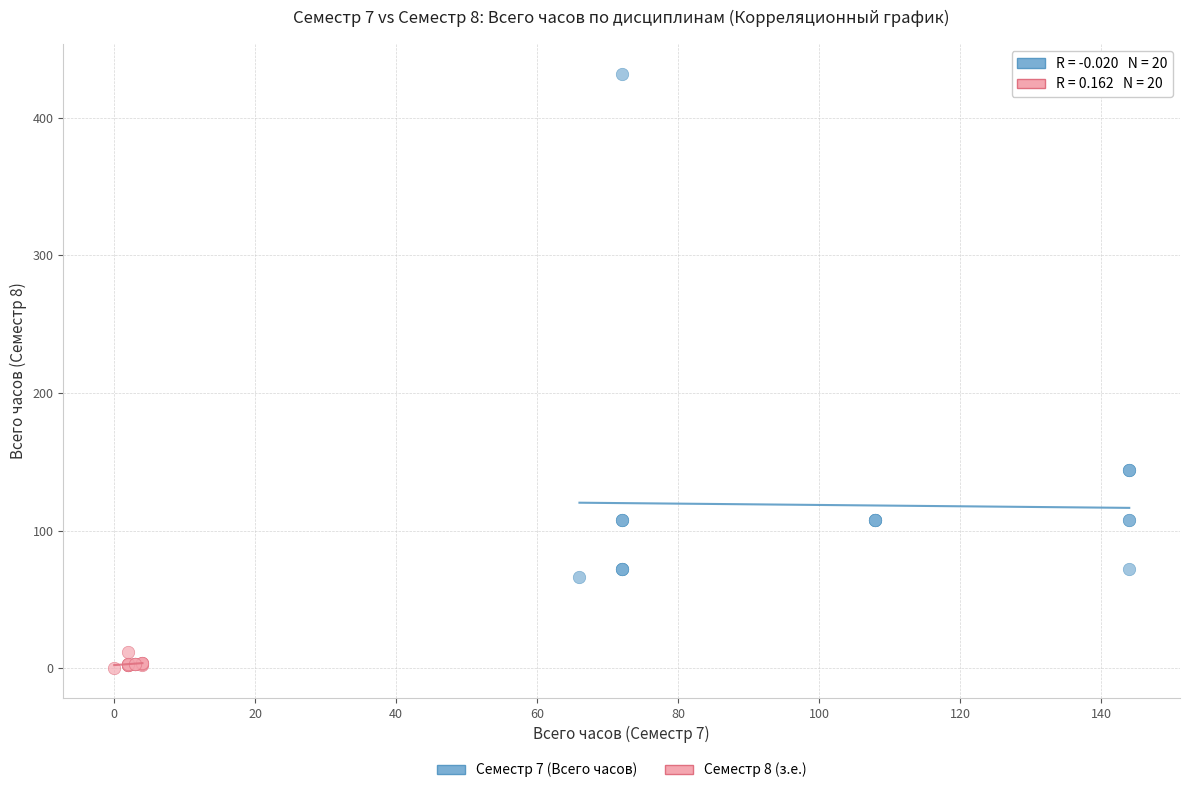

Which series reaches the maximum Y coordinate?

Семестр 7 (Всего часов)